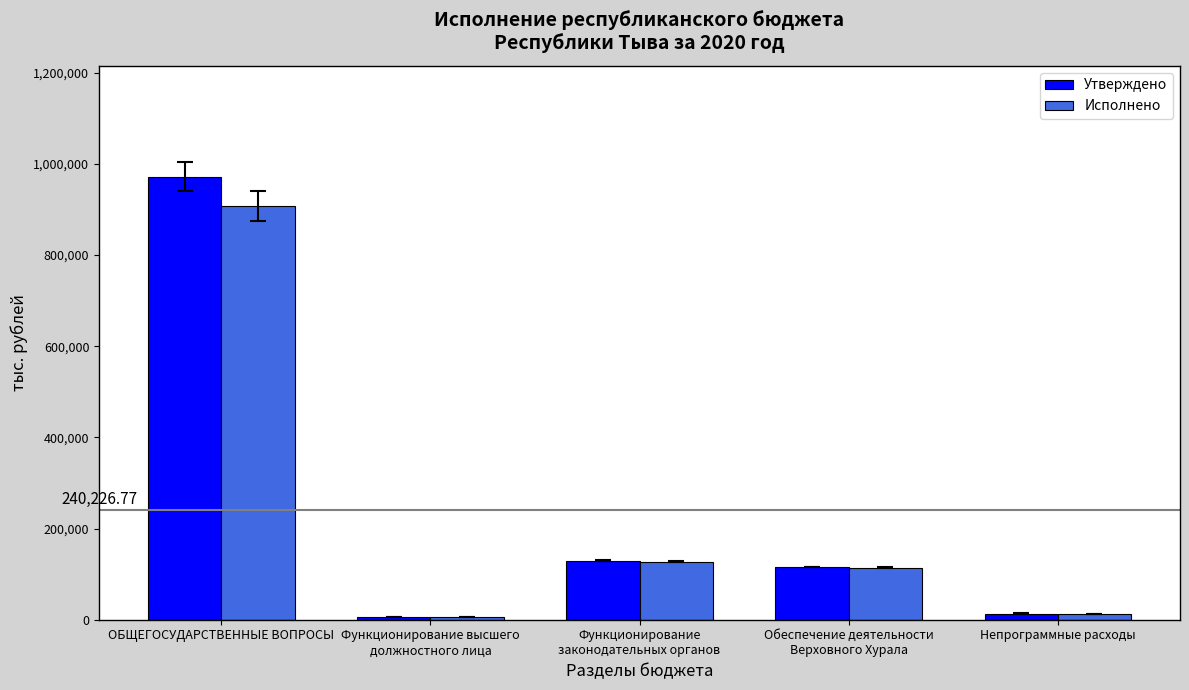

The value of Утверждено at Обеспечение деятельности
Верховного Хурала is 207052.1. True or false?

False